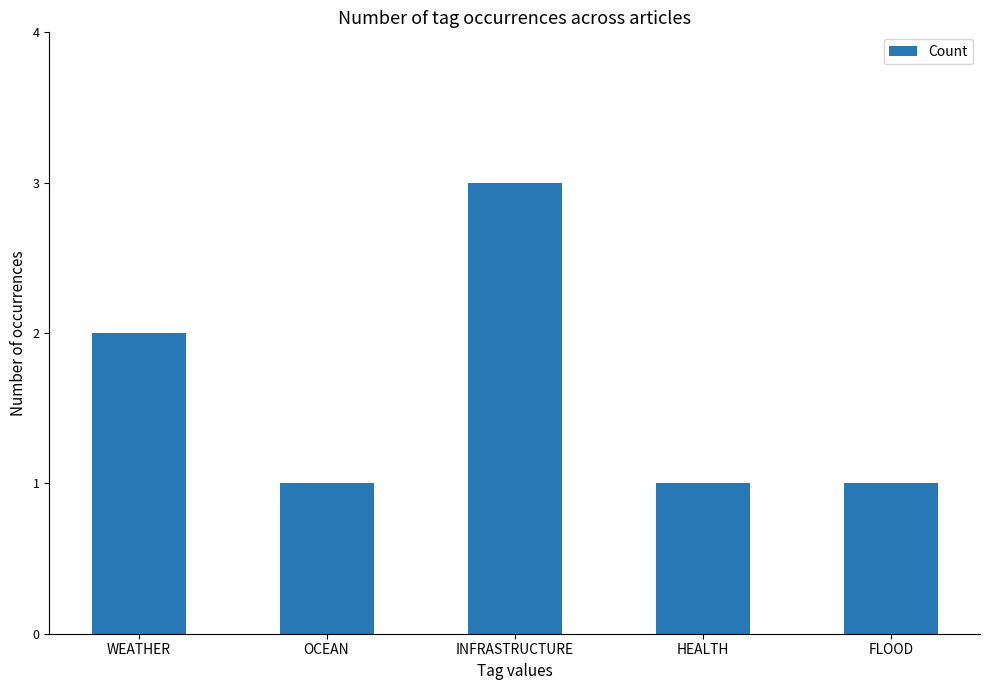

Which label corresponds to the largest value in the chart?

INFRASTRUCTURE